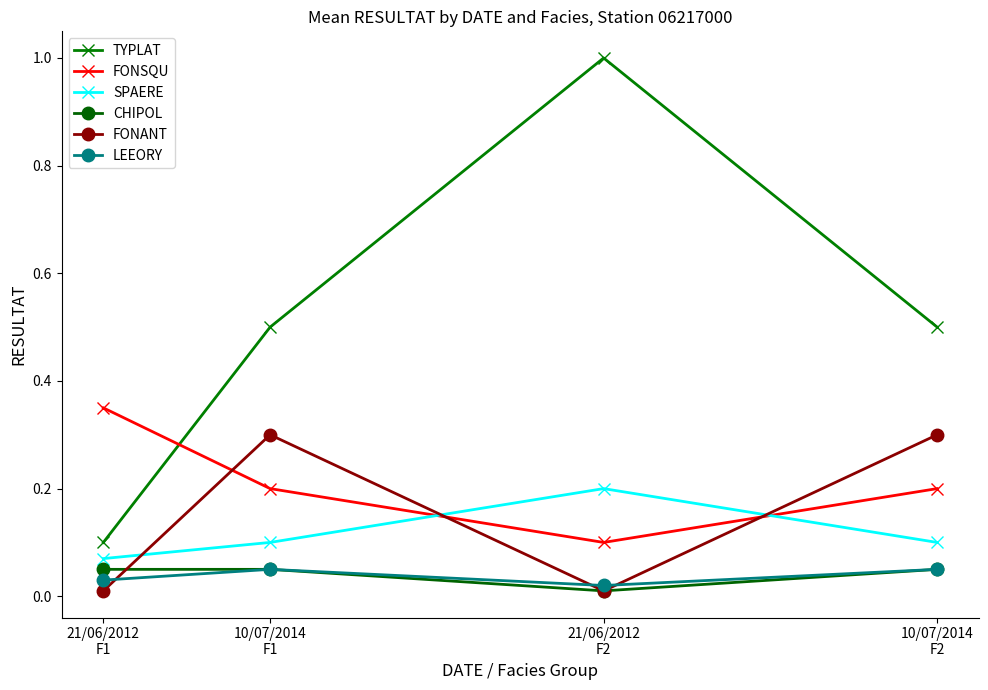

What is the label of the 2nd point from the left?

10/07/2014
F1